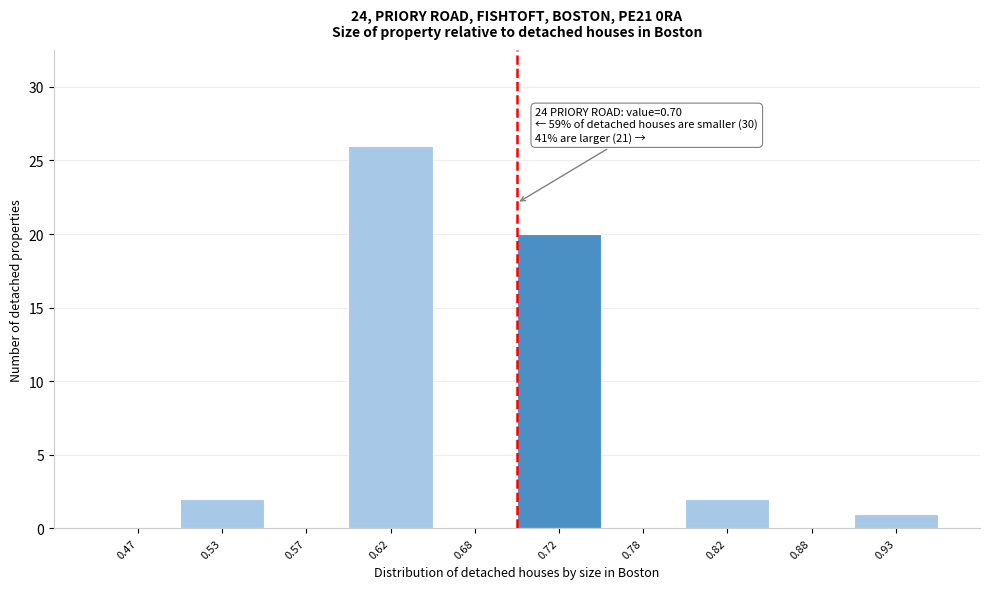

Which range on the x-axis has the tallest bar?

0.60 to 0.65